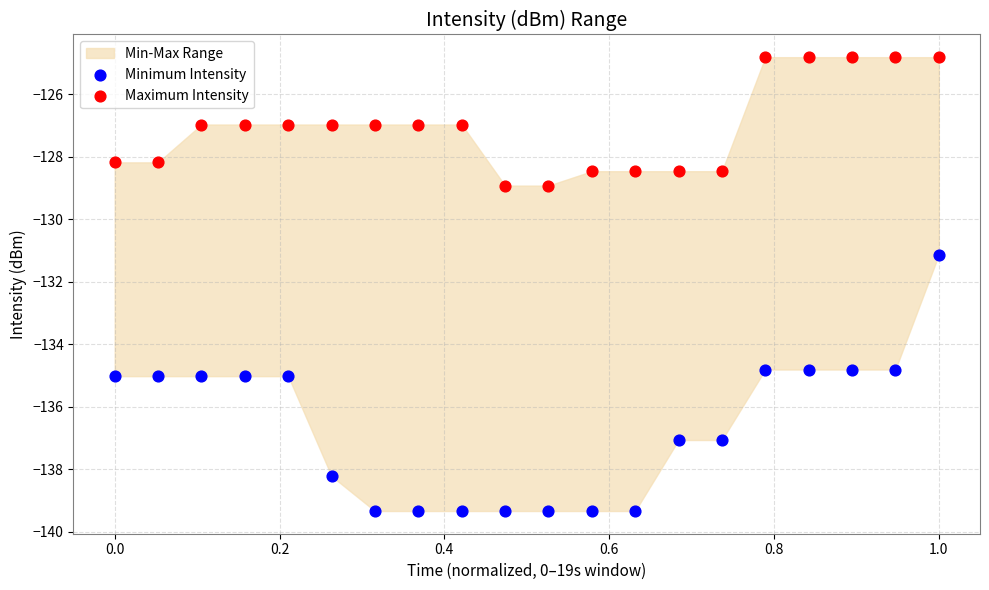

Across all data points, what is the range of Y values (max minus min)?

14.5